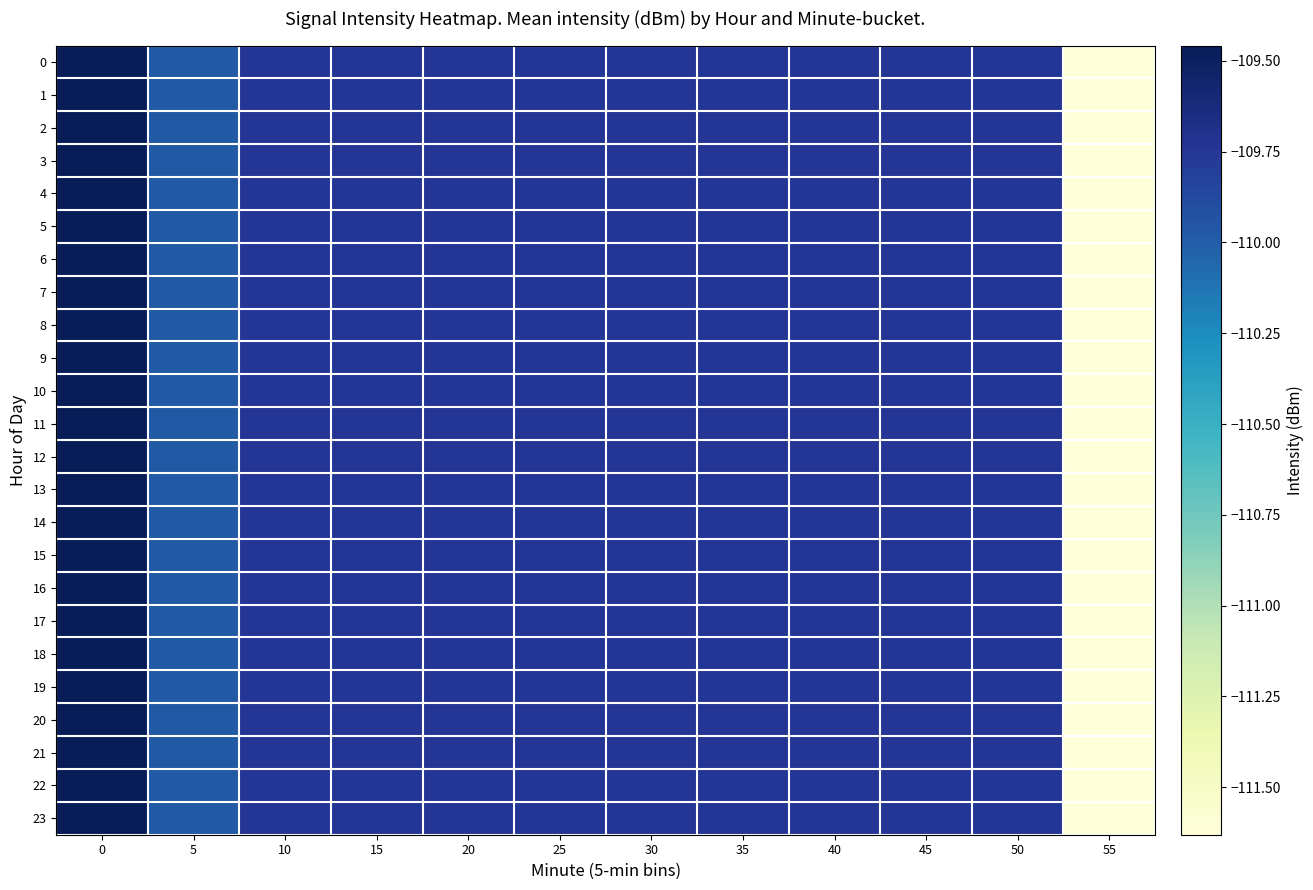

What is the minimum value shown in the chart?

-111.6